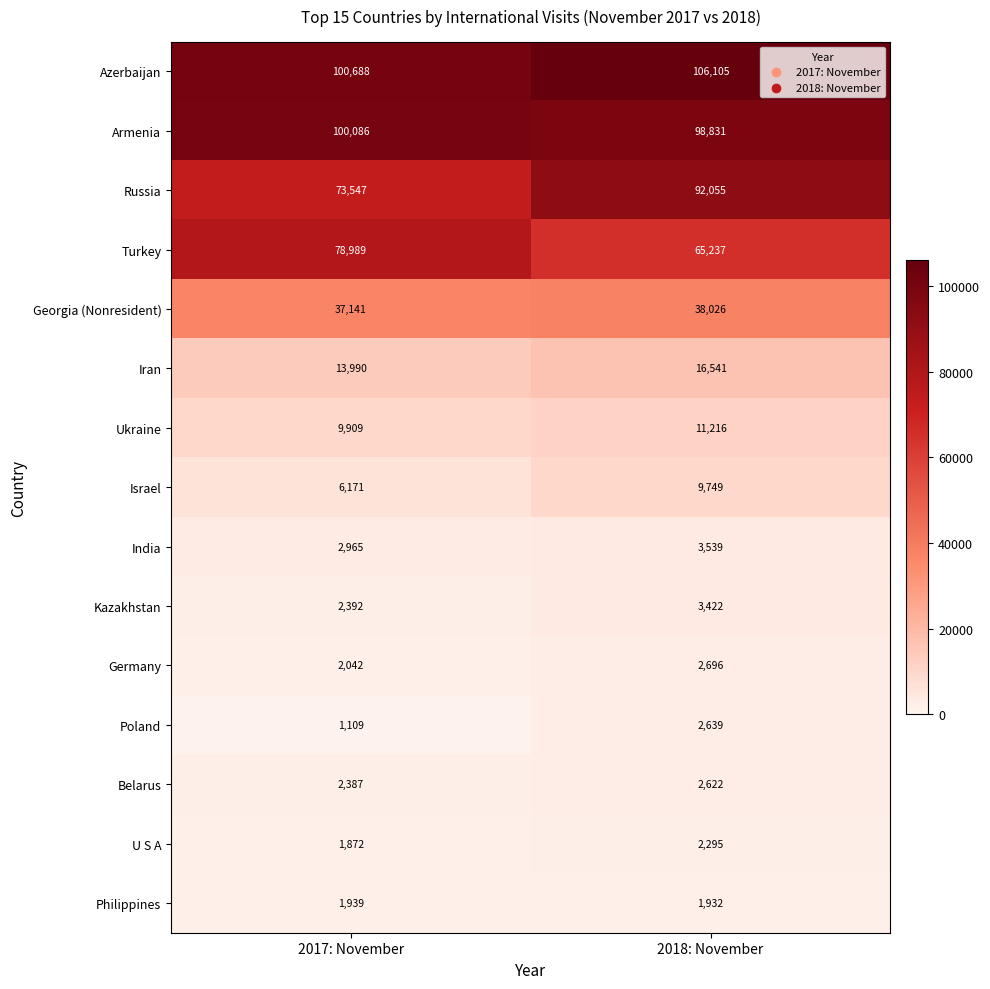

What is the difference between the maximum and minimum values in the Philippines series?

7